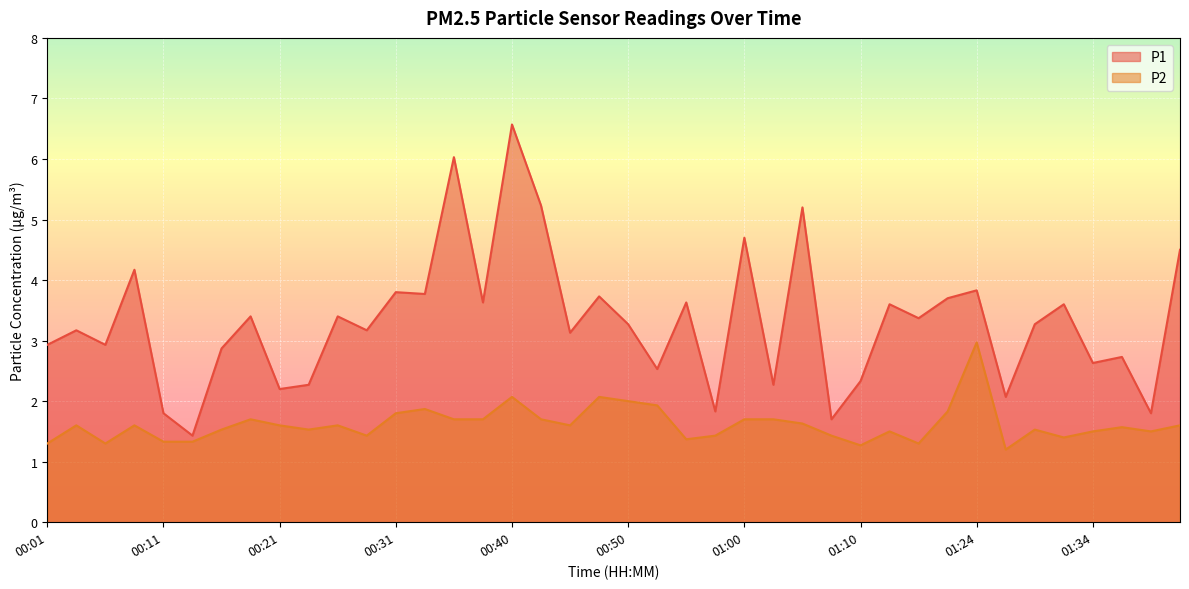

True or false: P1 and P2 cross at least once.

False